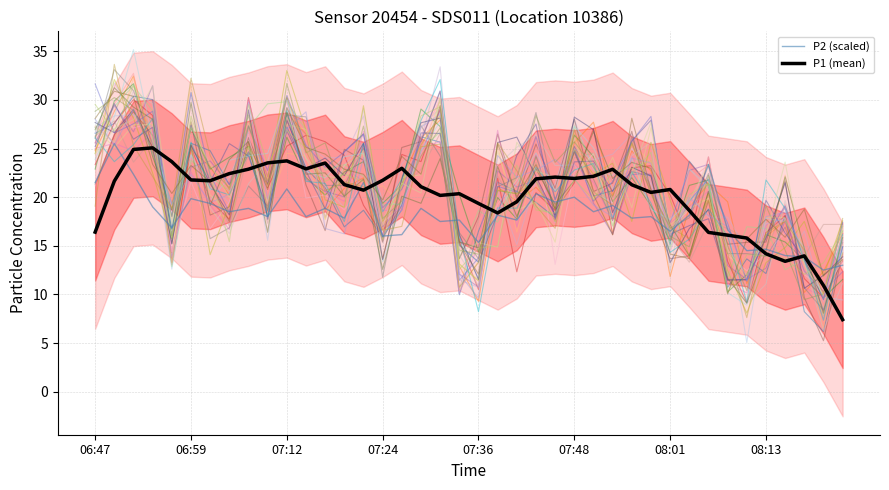

The value of P2 (scaled) at 08:01 is 19.4. True or false?

True